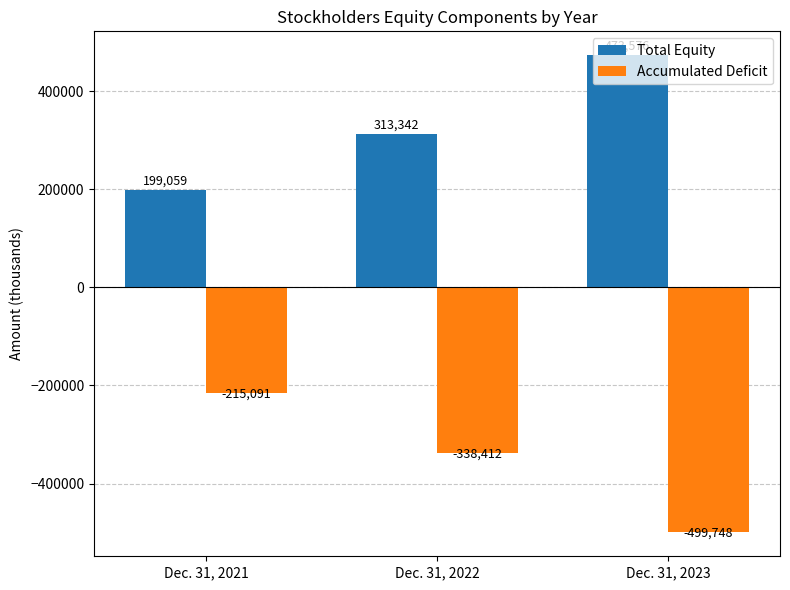

What are all the series names shown in the legend?

Total Equity, Accumulated Deficit